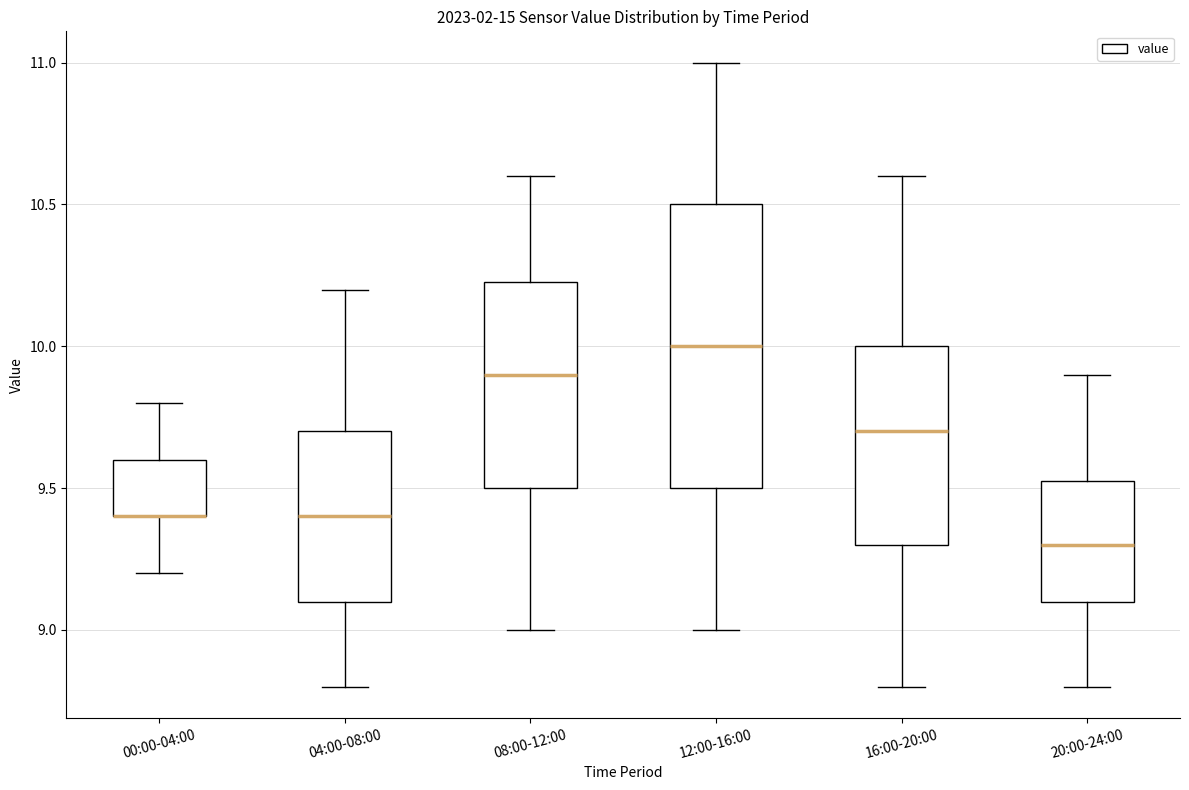

Reading left to right, read every box against the y-axis: the position of its median line, the range the box covers, and the ends of its whiskers. The values are not printed on the chart, so give them approximately, as read against the axis.

00:00-04:00: median 9.40 (drawn on the box's lower edge), box 9.40 to 9.60, whiskers 9.20 to 9.80
04:00-08:00: median 9.40, box 9.10 to 9.70, whiskers 8.80 to 10.20
08:00-12:00: median 9.90, box 9.50 to 10.25, whiskers 9.00 to 10.60
12:00-16:00: median 10.00, box 9.50 to 10.50, whiskers 9.00 to 11.00
16:00-20:00: median 9.70, box 9.30 to 10.00, whiskers 8.80 to 10.60
20:00-24:00: median 9.30, box 9.10 to 9.55, whiskers 8.80 to 9.90